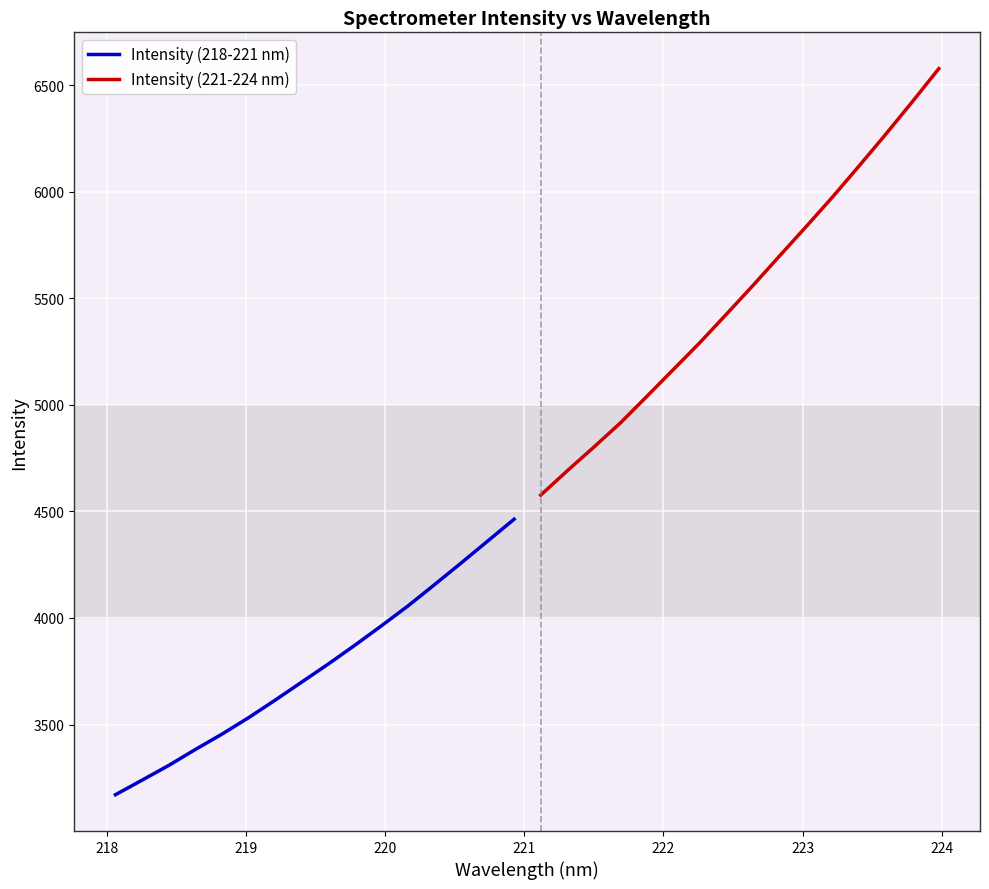

List the series in order of their overall mean, lowest first.

Intensity (218-221 nm), Intensity (221-224 nm)